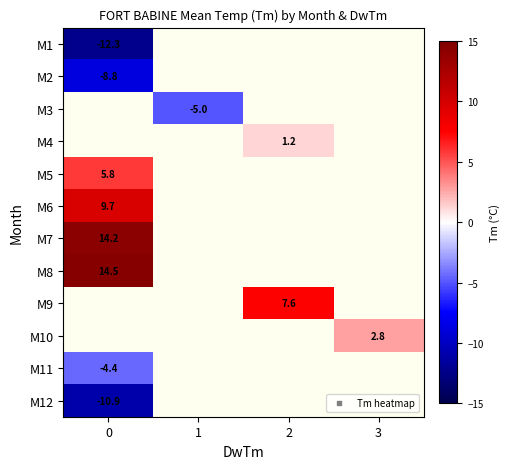

True or false: M11 has a value of -4.4 at 0.

True